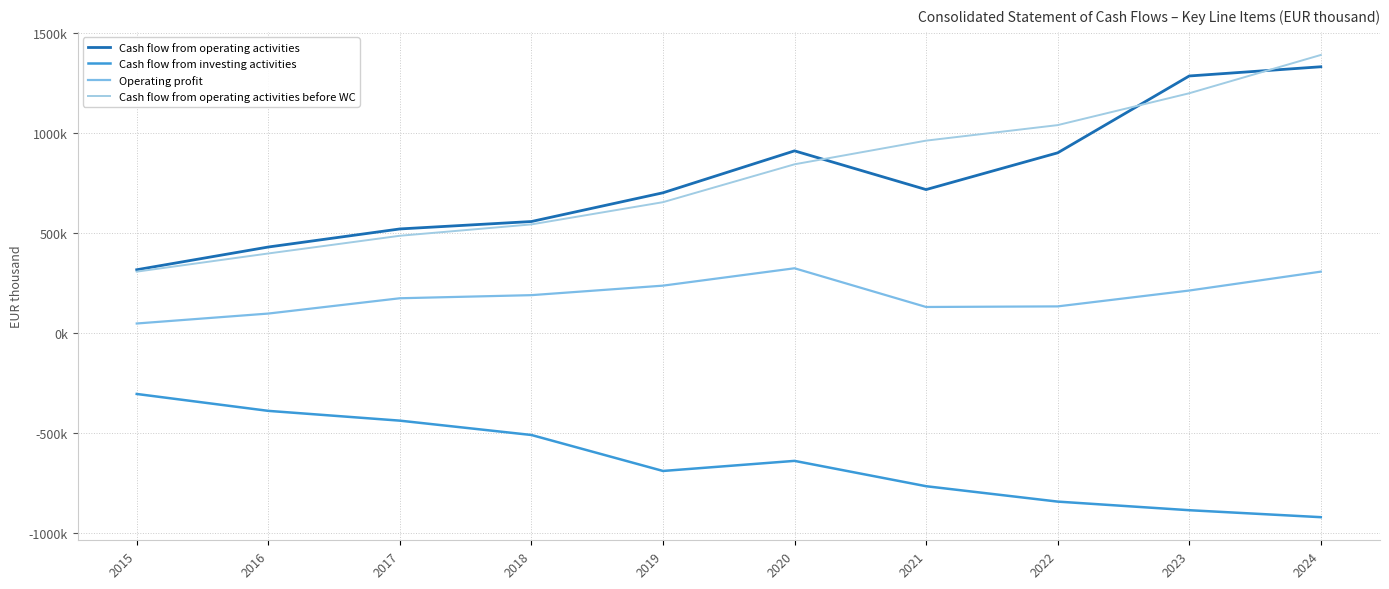

Which series has the largest total across all categories?

Cash flow from operating activities before WC